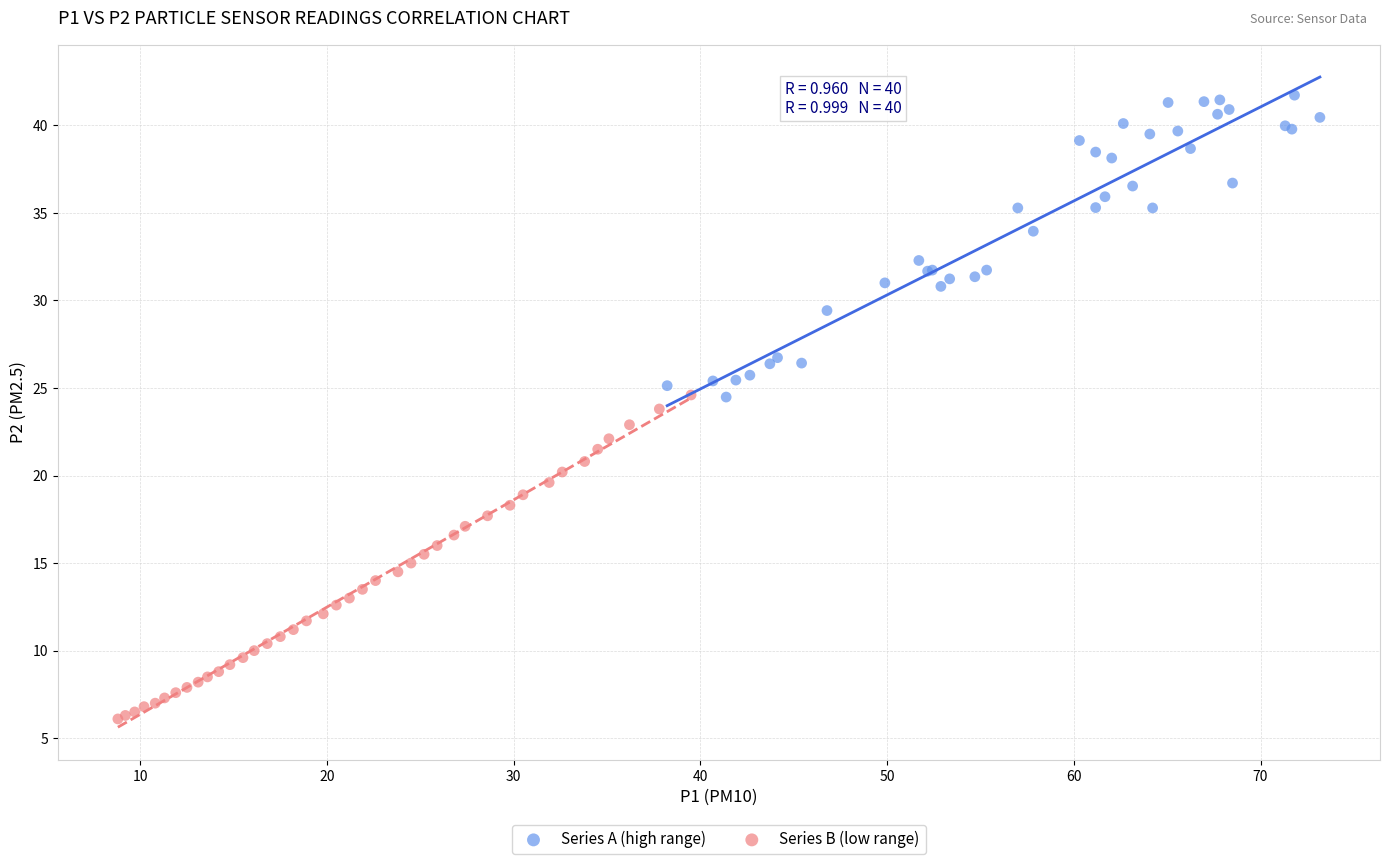

Which series reaches the maximum Y coordinate?

Series A (high range)